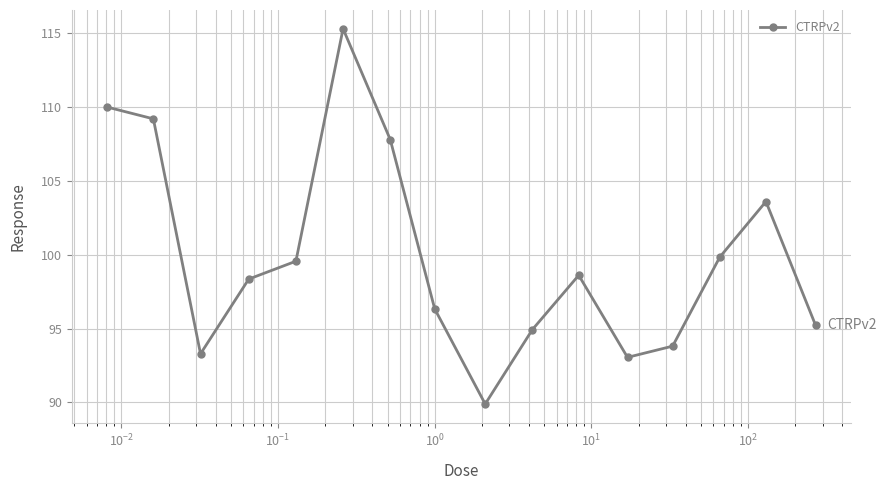

What is the difference between the maximum and minimum values?

25.4